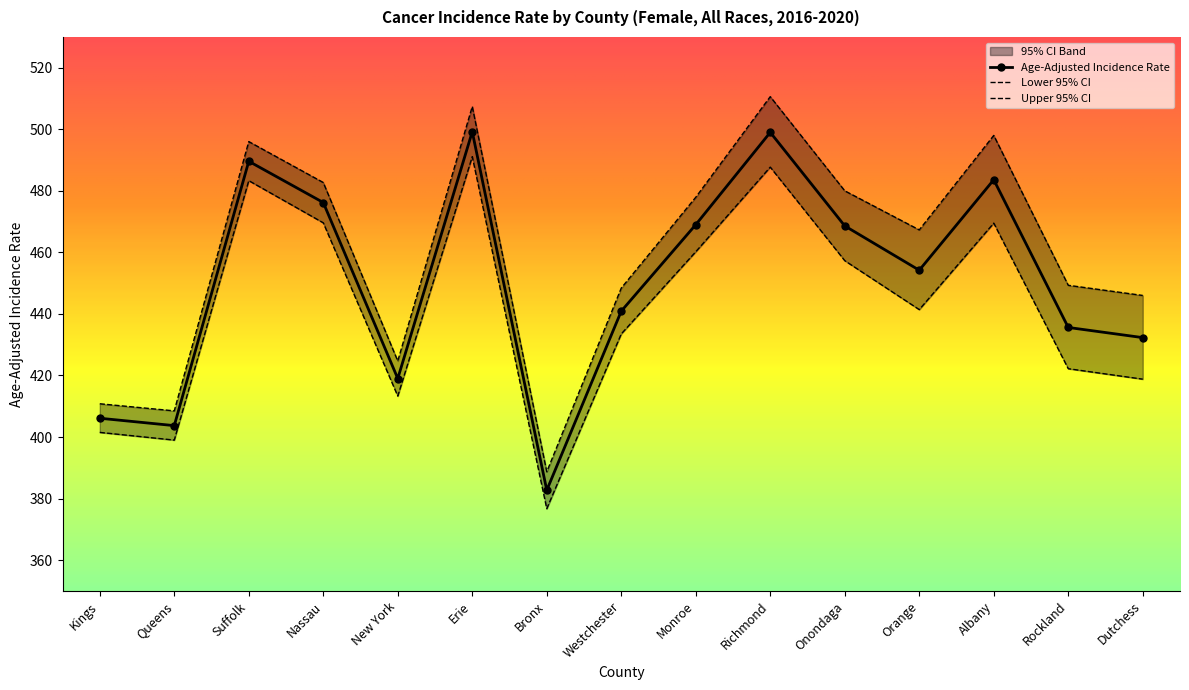

What is the total value across all series at Onondaga?

1405.9